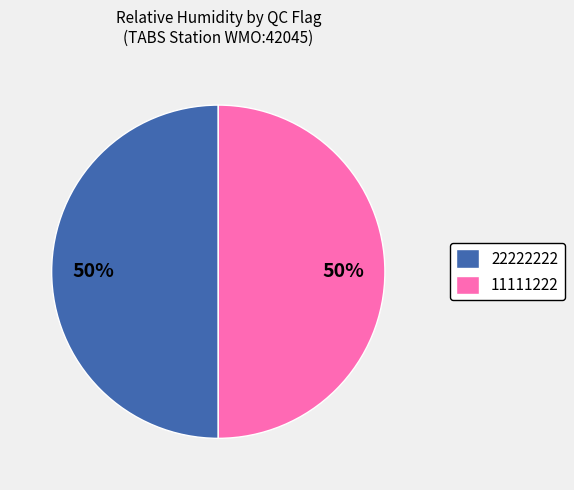

To the nearest percent, what percentage of the pie is 11111222?

50%